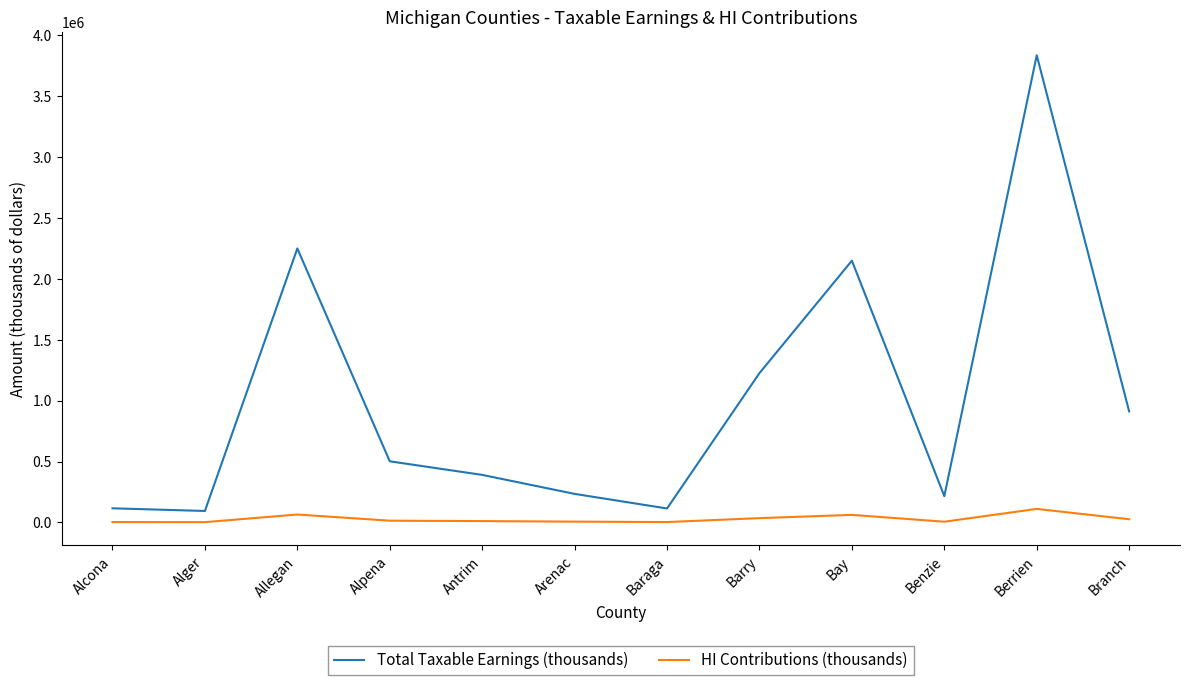

What is the approximate value of Total Taxable Earnings (thousands) at Berrien?

3832420